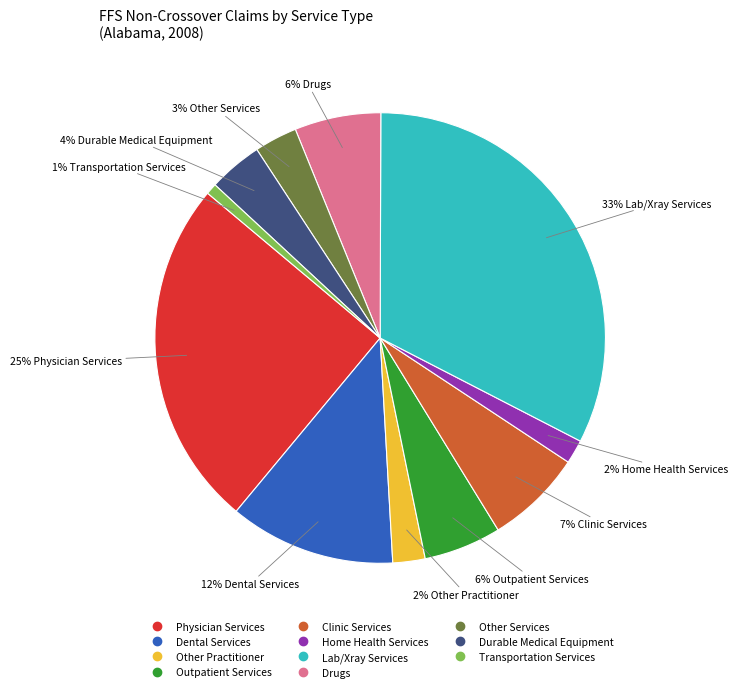

The Outpatient Services slice represents 6% of the pie. True or false?

True